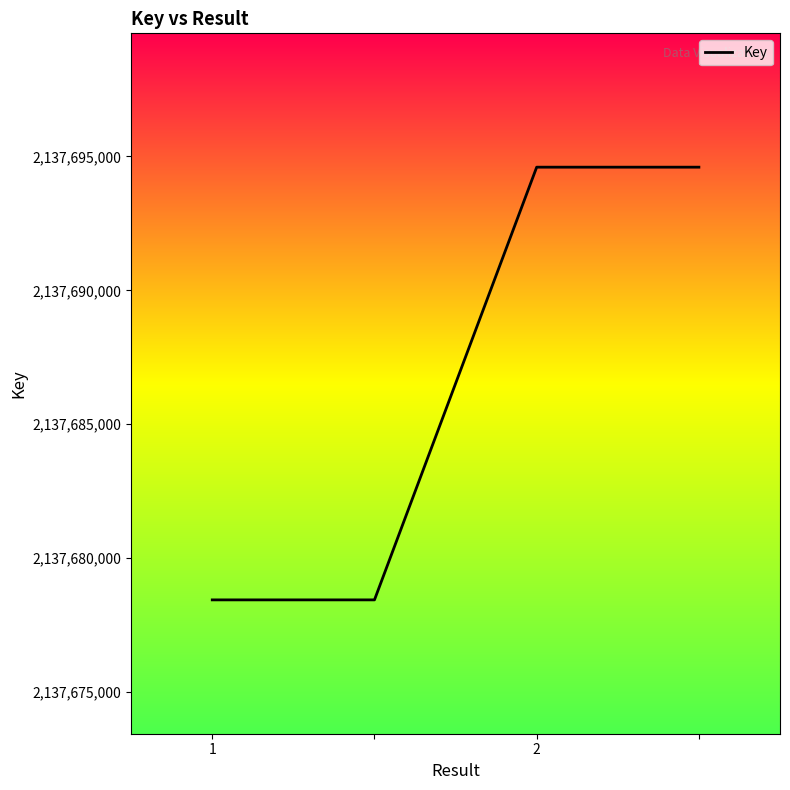

How many lines are shown in the chart?

1